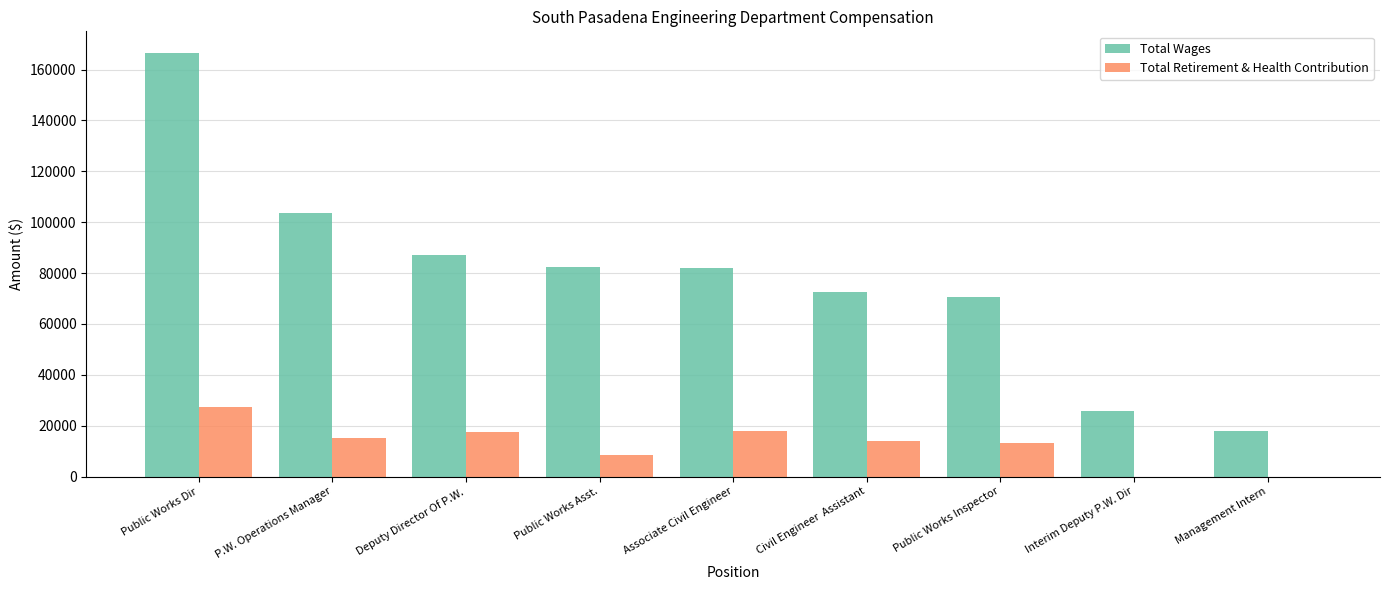

Read the Total Wages value at Public Works Inspector.

70659